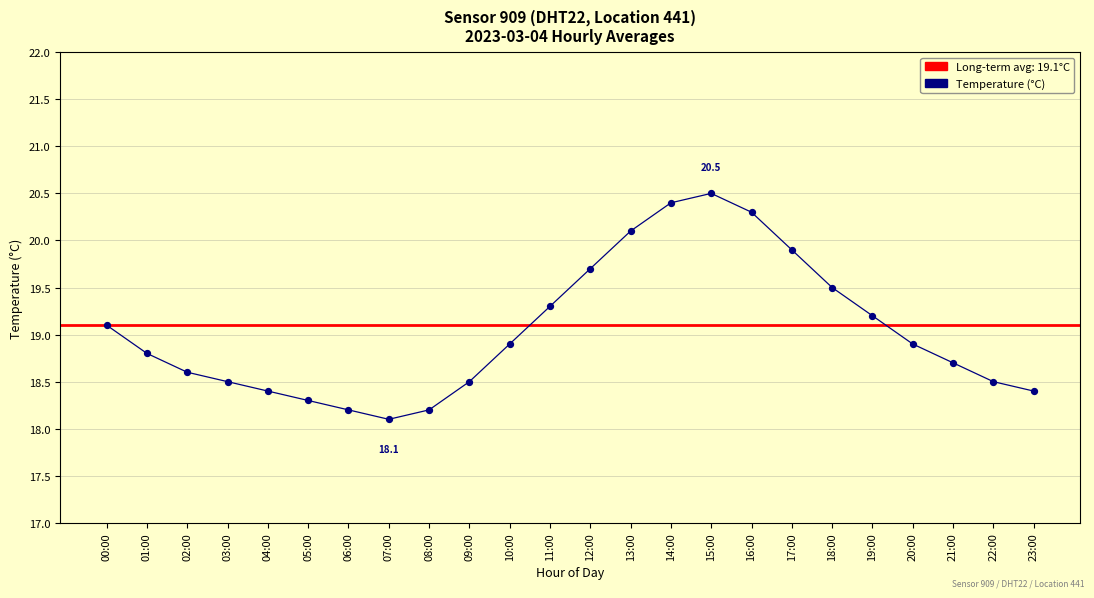

Between 07:00 and 05:00, which is larger?

05:00